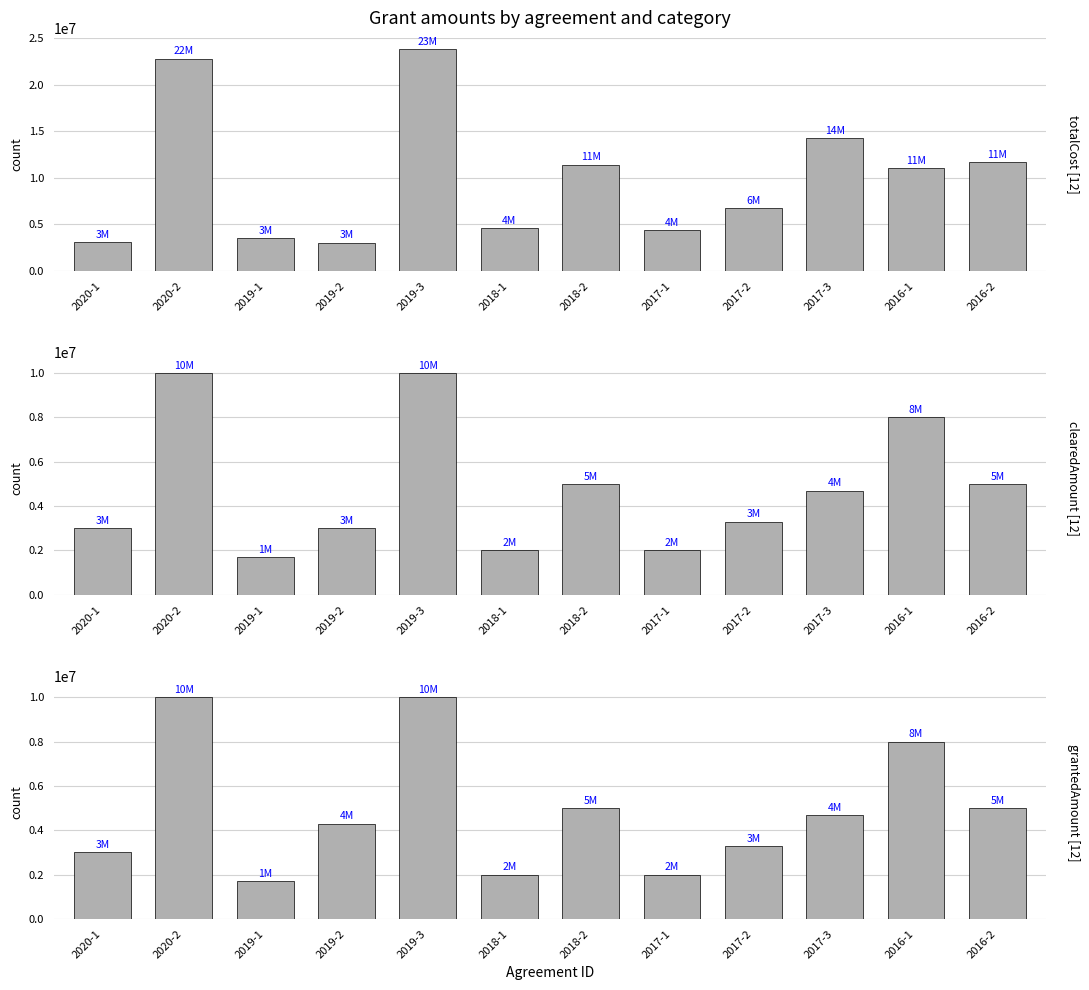

Where is clearedAmount nearest to the value 5850000?

2018-2